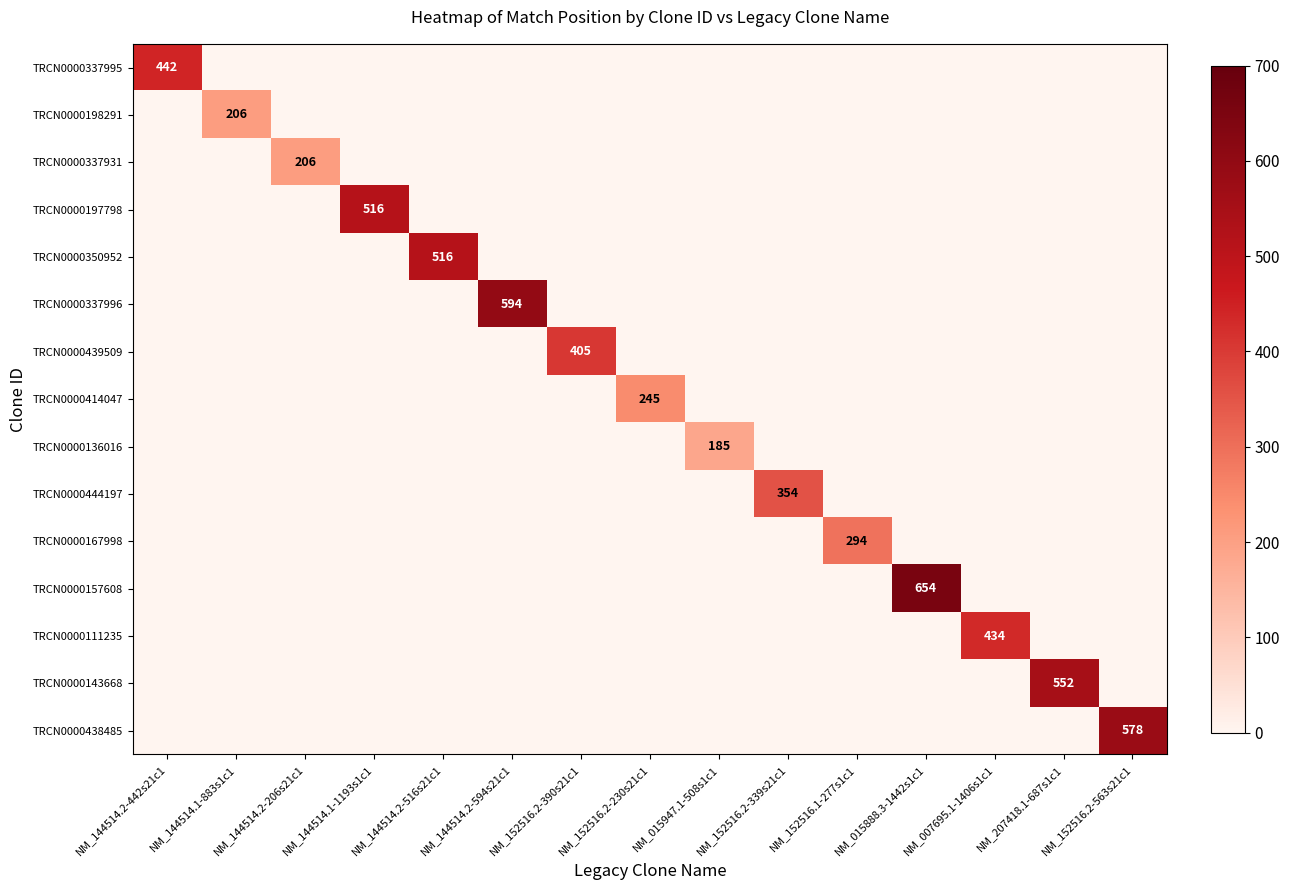

True or false: TRCN0000198291 has a value of 206 at NM_144514.1-883s1c1.

True